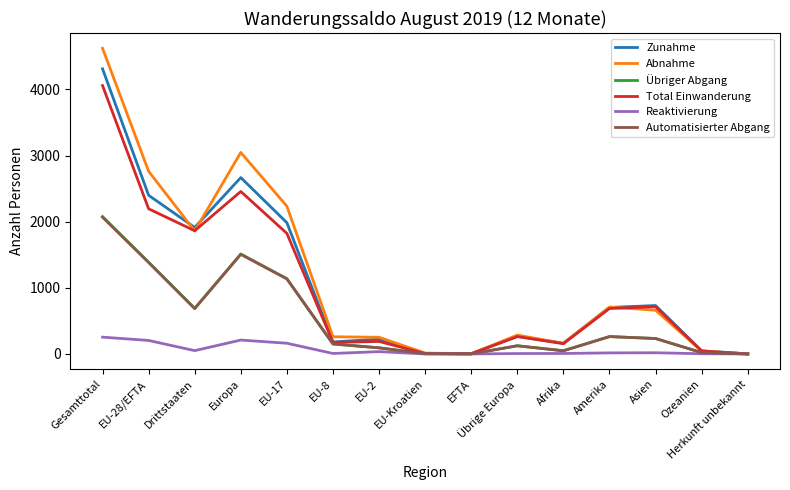

Between EU-28/EFTA and EU-Kroatien, which series saw the biggest shift?

Abnahme